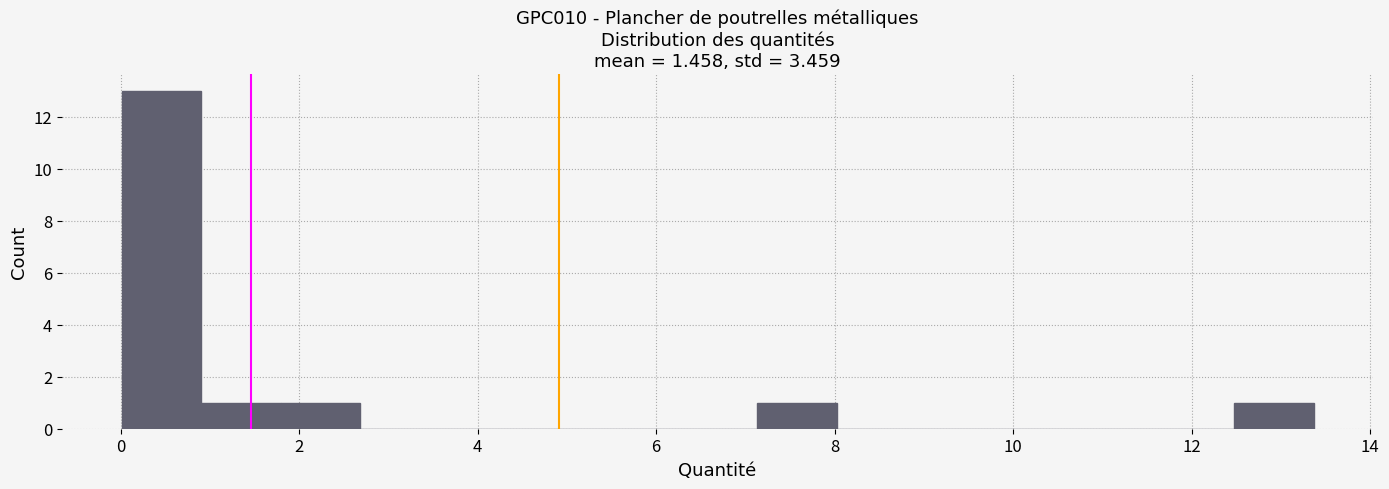

Over which range of the x-axis is the bar tallest?

0.0 to 1.0